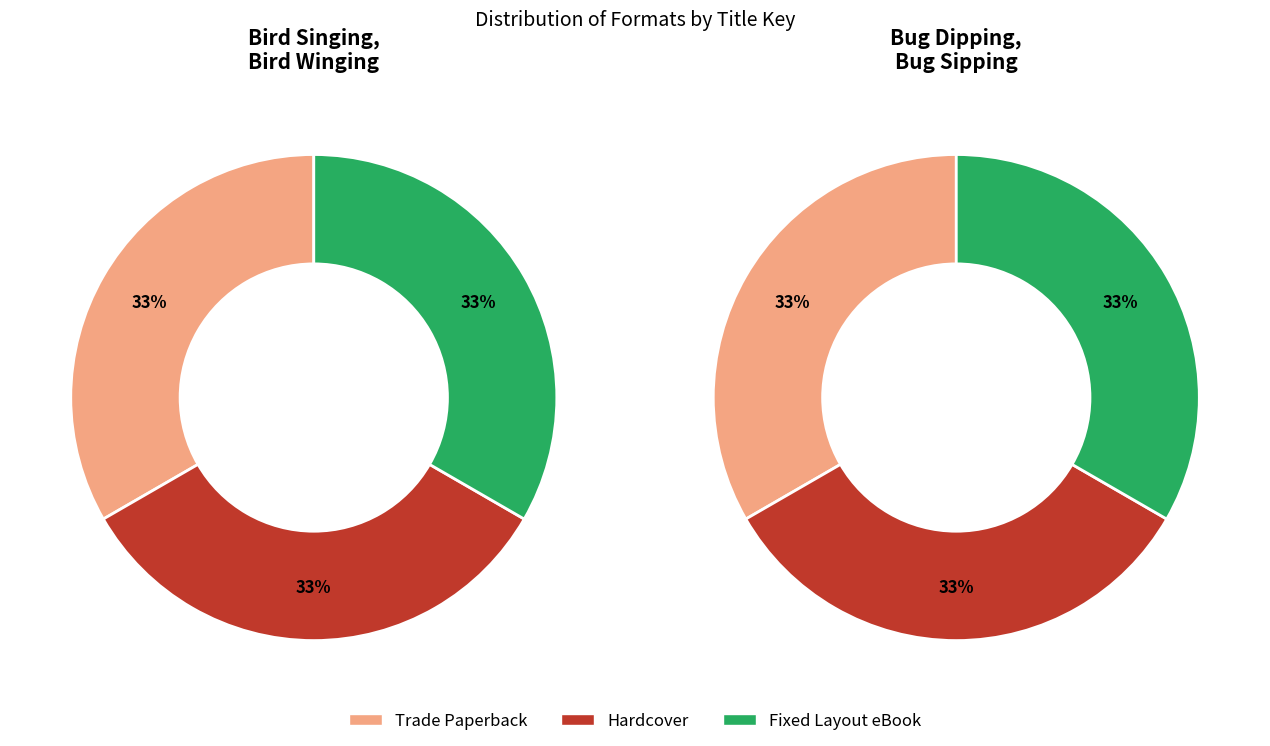

What percentage is the Hardcover slice, to the nearest percent?

33%